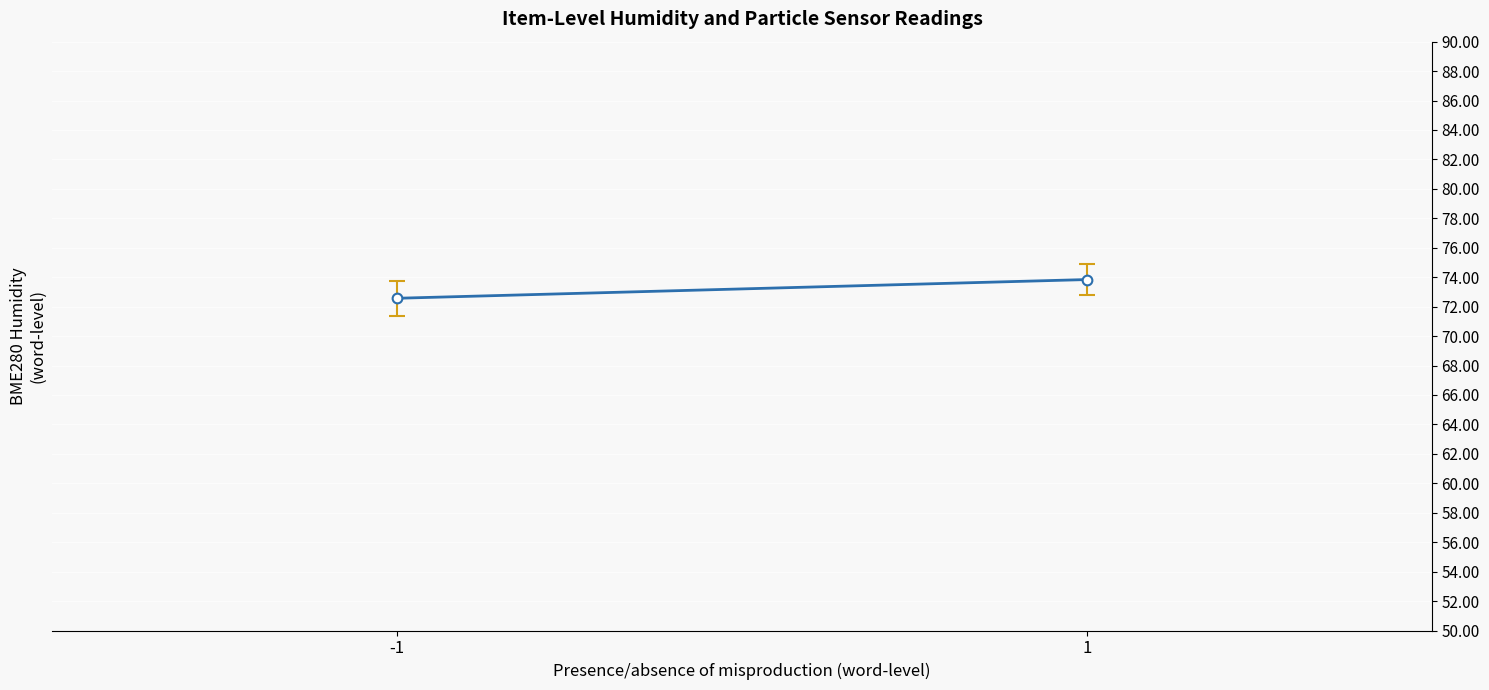

How many data points does each series have?

2